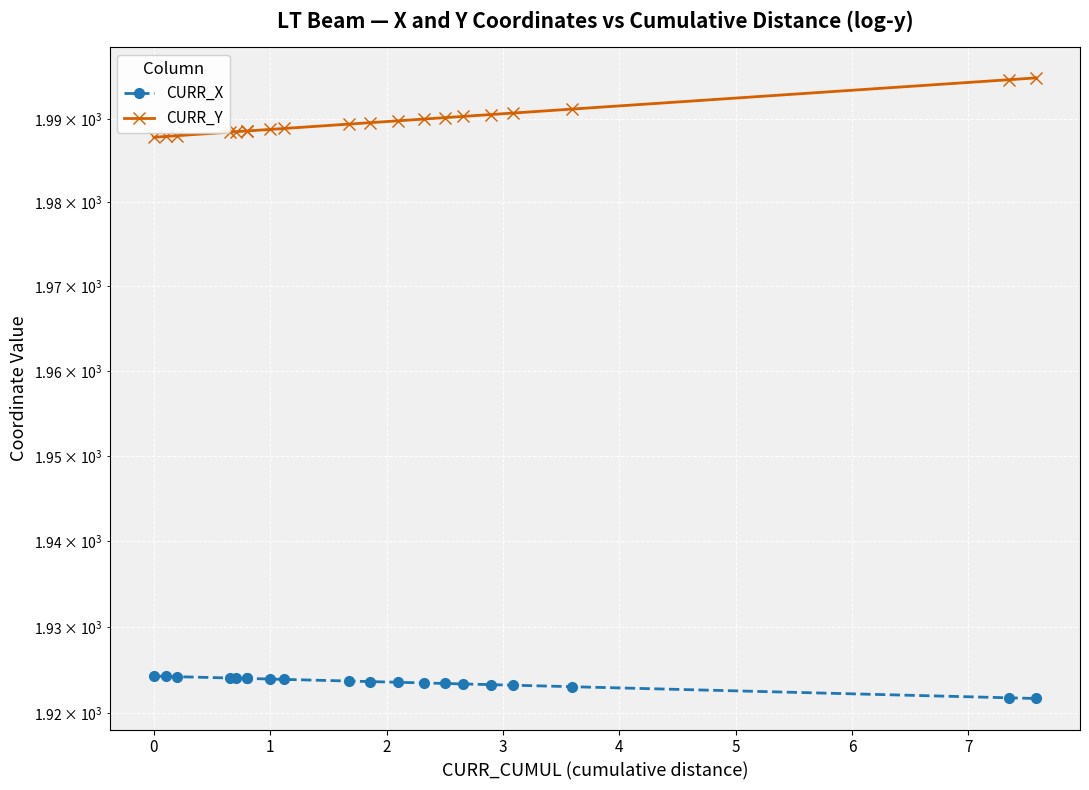

True or false: CURR_X and CURR_Y intersect in this chart.

False